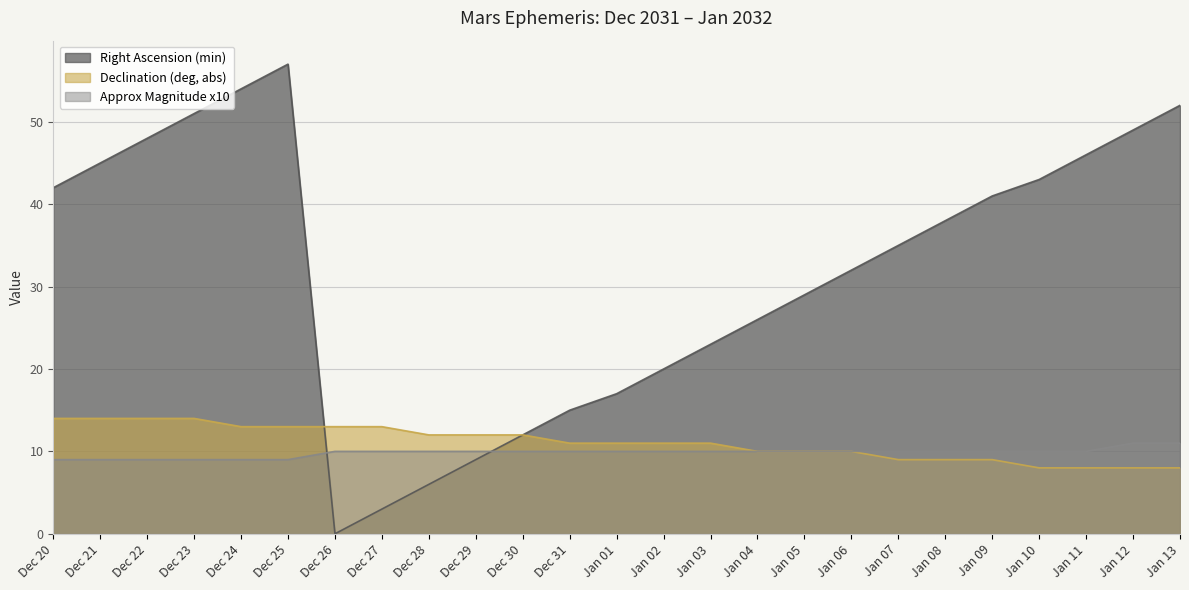

Is it true that Right Ascension (min) equals 36 at Jan 03?

False